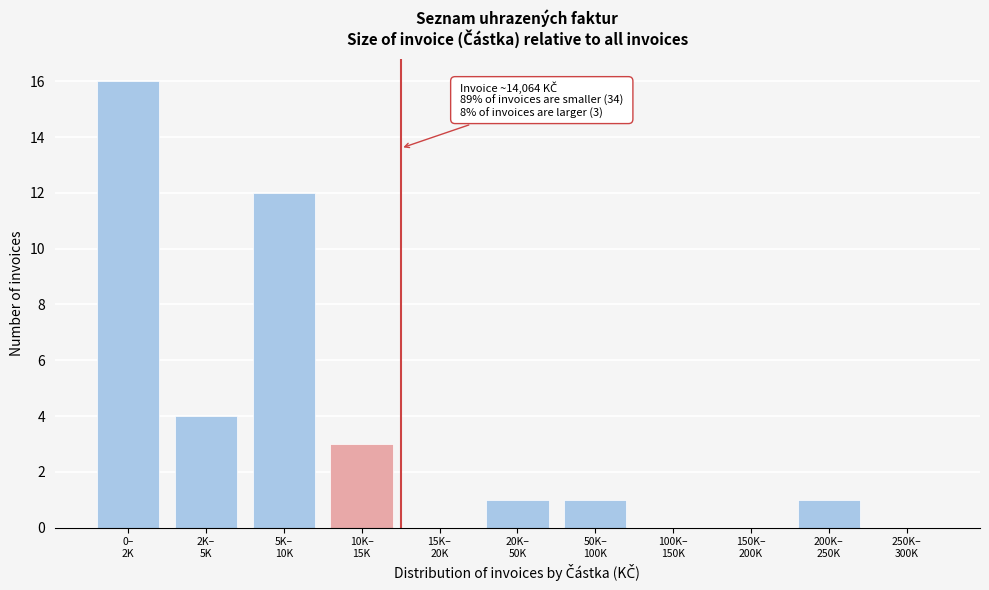

What is the sum of all values?

38